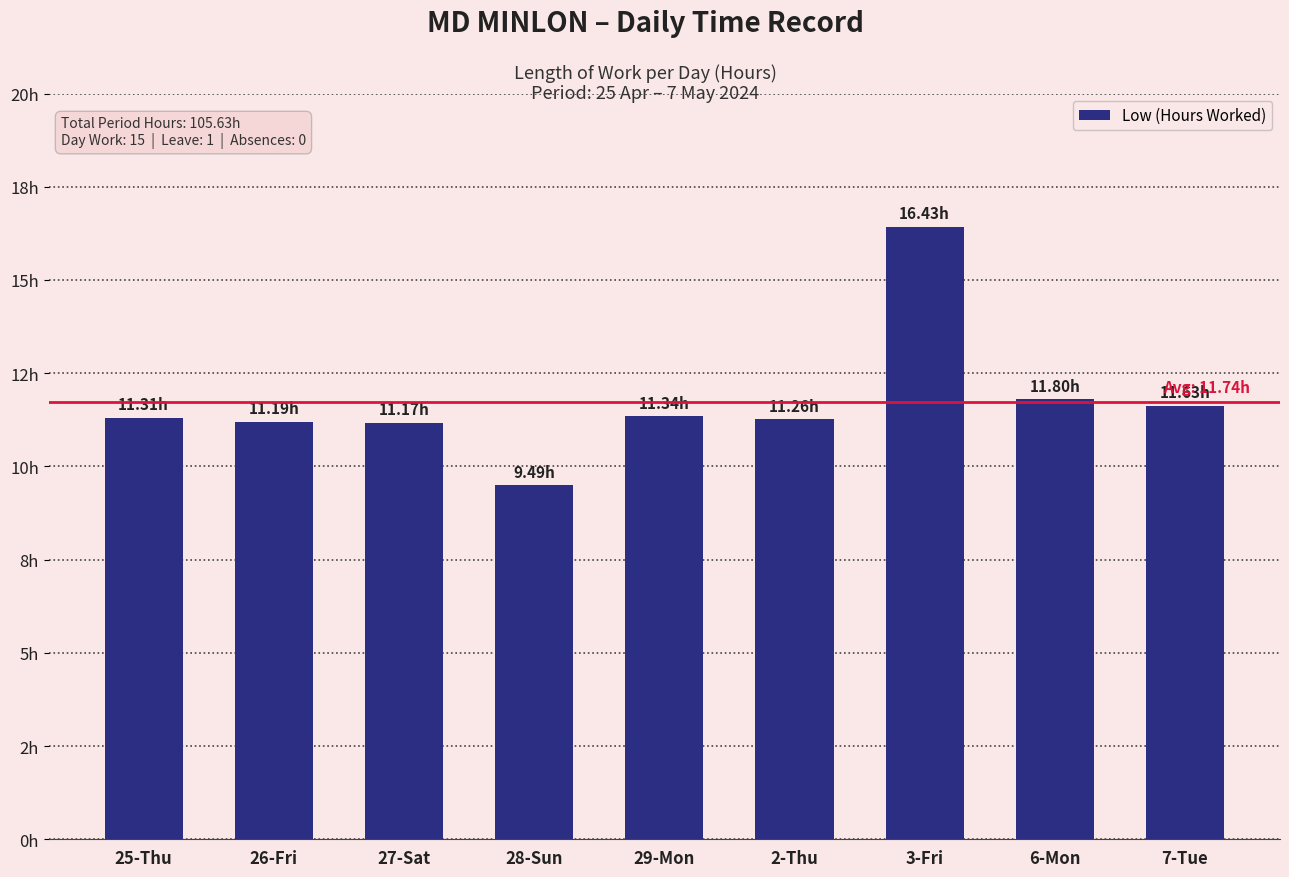

Where is the data nearest to the value 12?

6-Mon